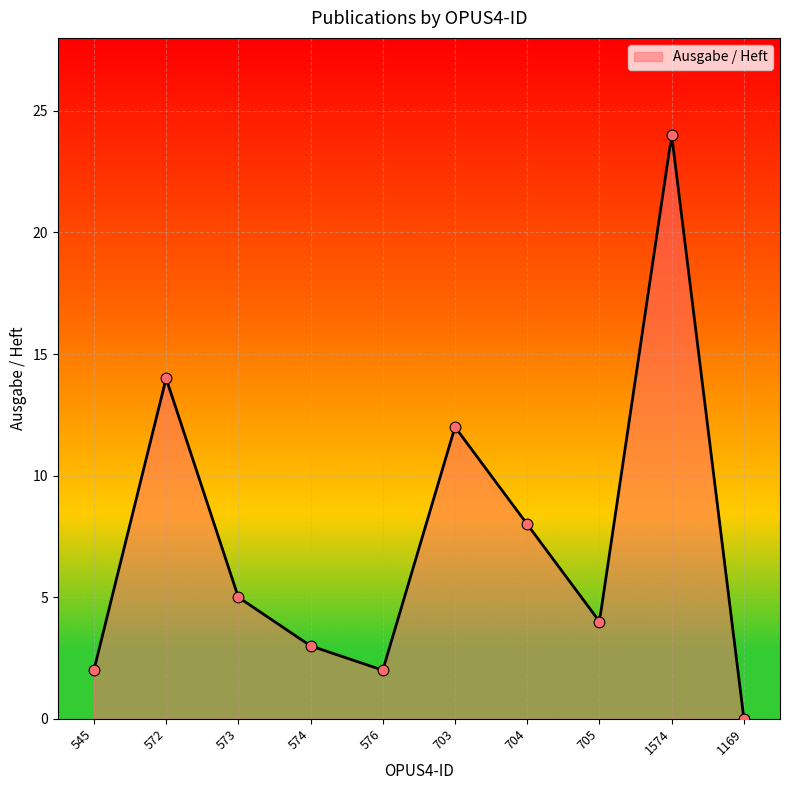

Between 573 and 1574, which is larger?

1574